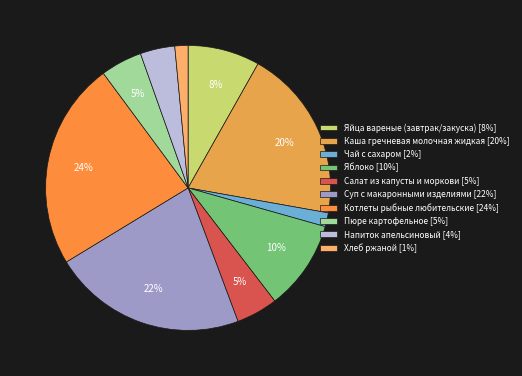

How many slices are in this pie chart?

10